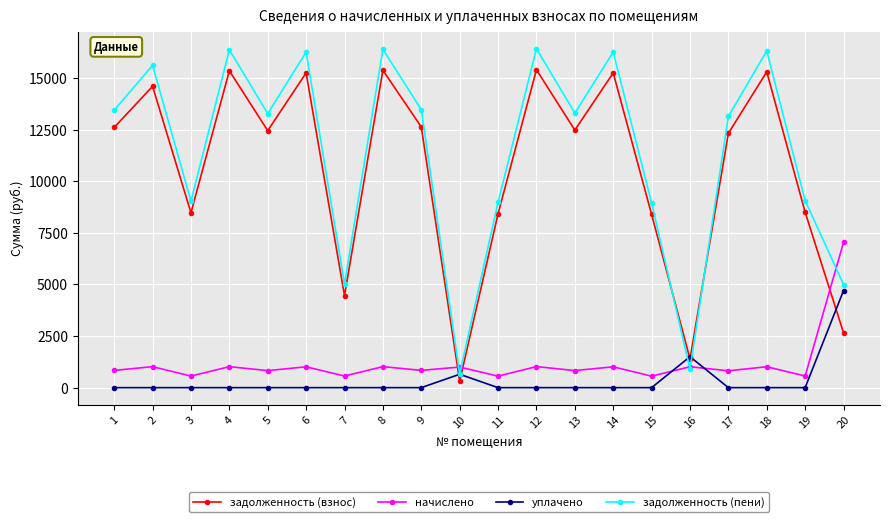

Is it true that уплачено equals 649.0 at 10?

True